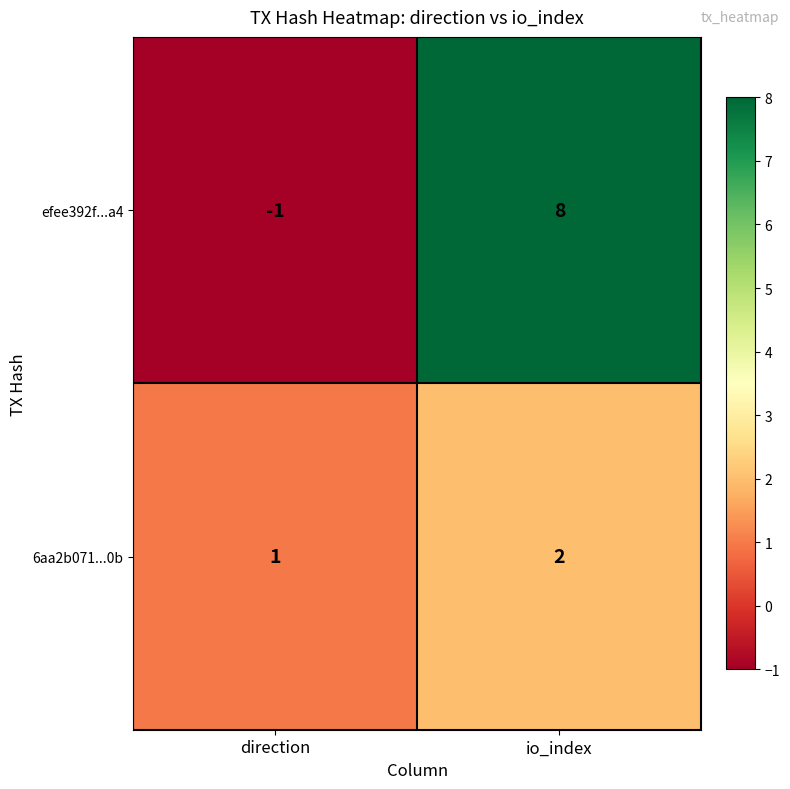

At which label does 6aa2b071...0b reach its peak?

io_index